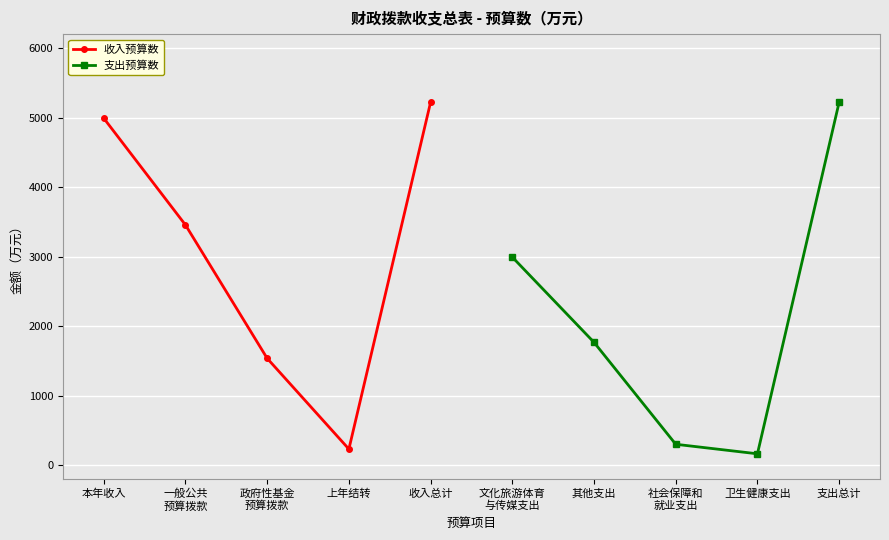

In 收入预算数, how many points are lower than both neighbors (excluding endpoints)?

1